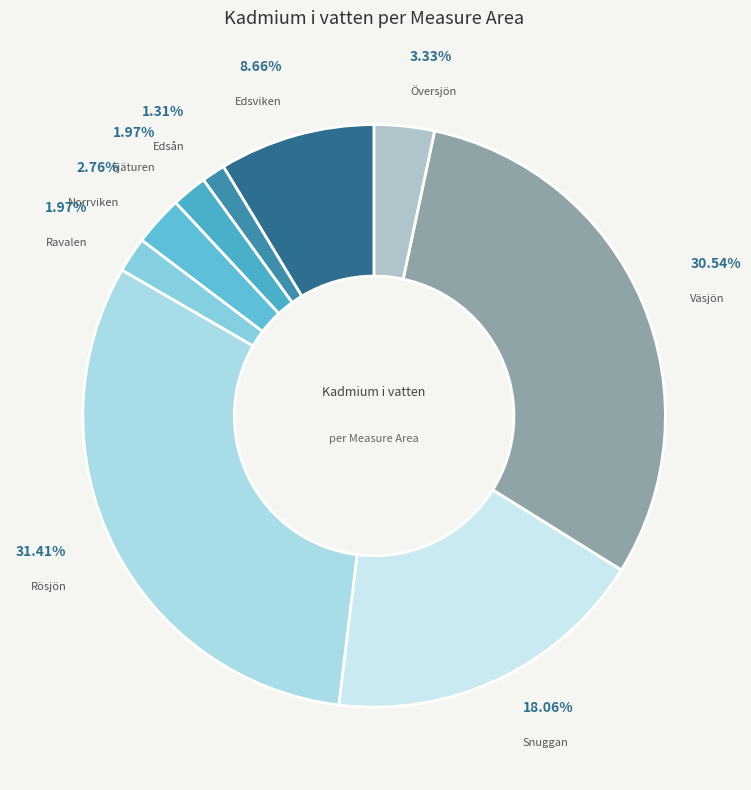

How many slices are in this pie chart?

9